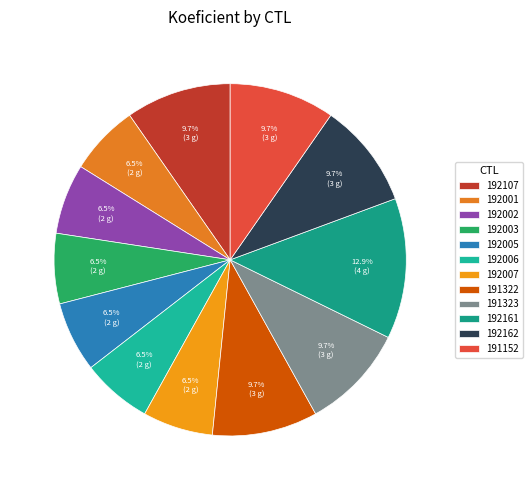

Approximately how many times larger is the value at 192162 compared to 192001?

1.5